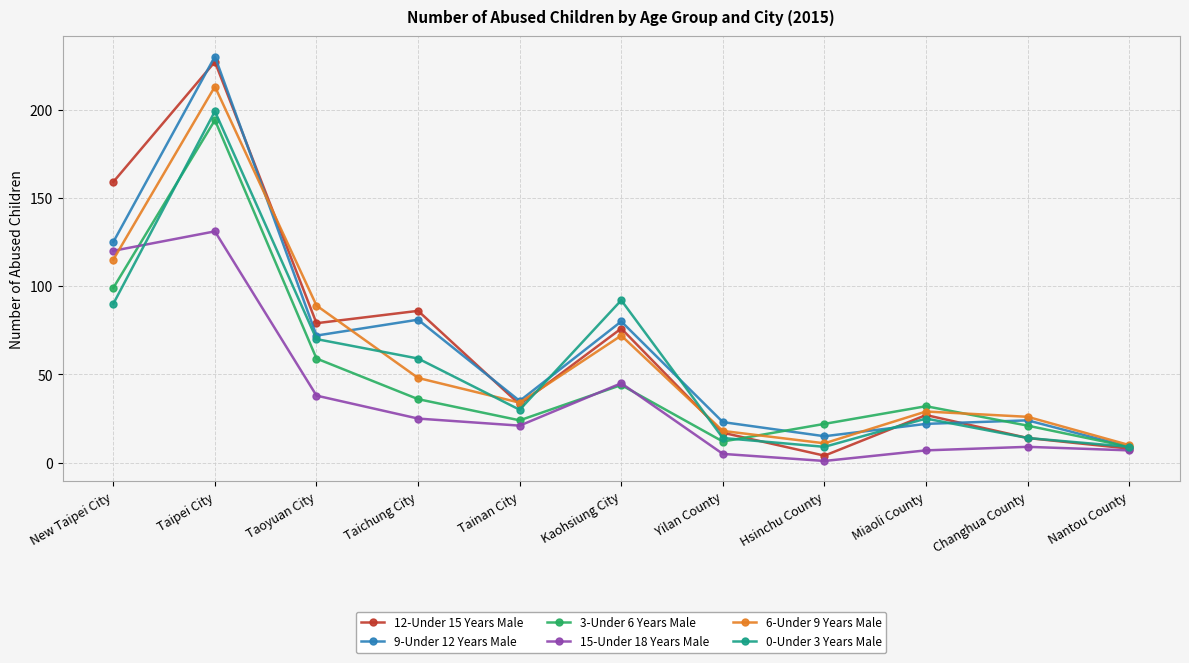

The value of 15-Under 18 Years Male at Hsinchu County is 1. True or false?

True